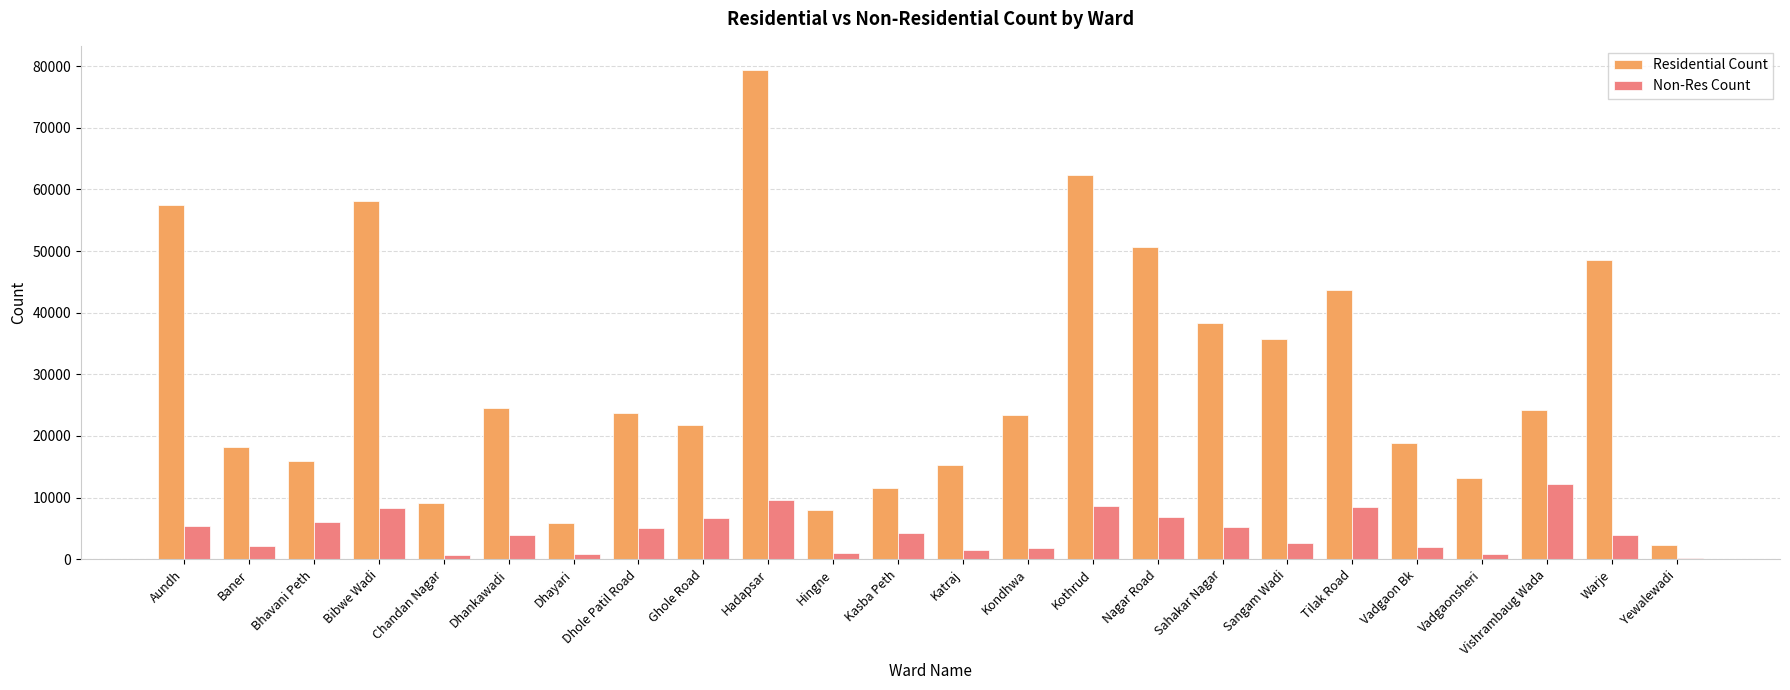

At which category does the chart reach its peak across all series?

Hadapsar